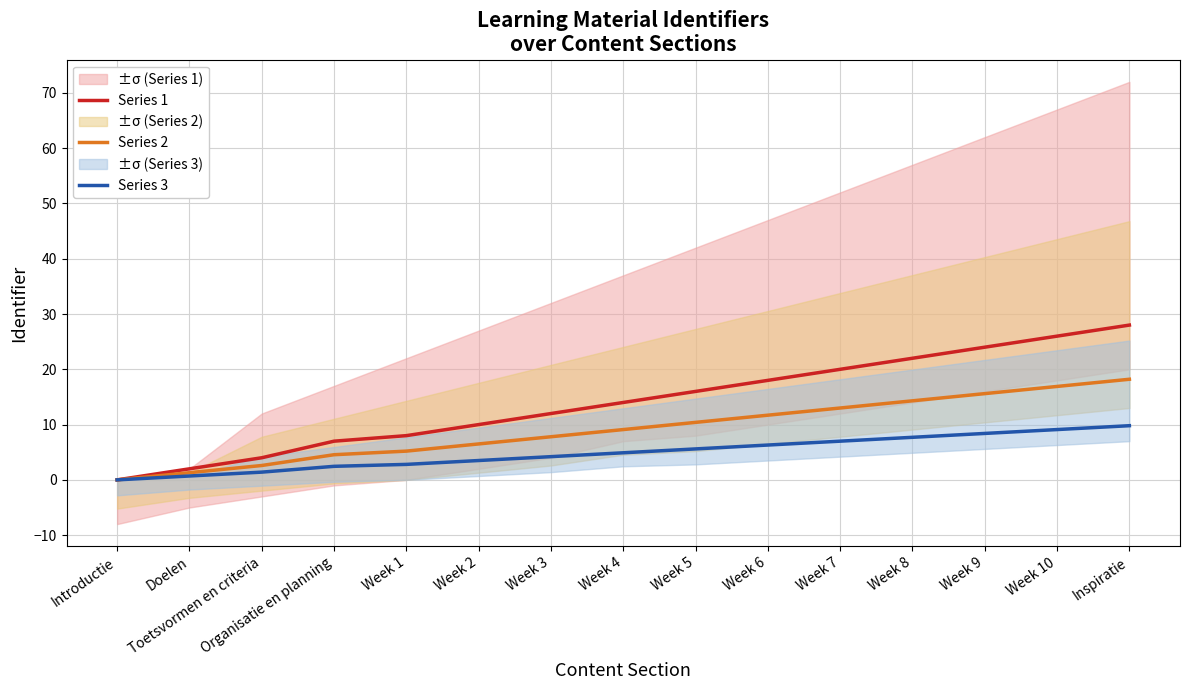

At how many categories does at least one series exceed 22?

3